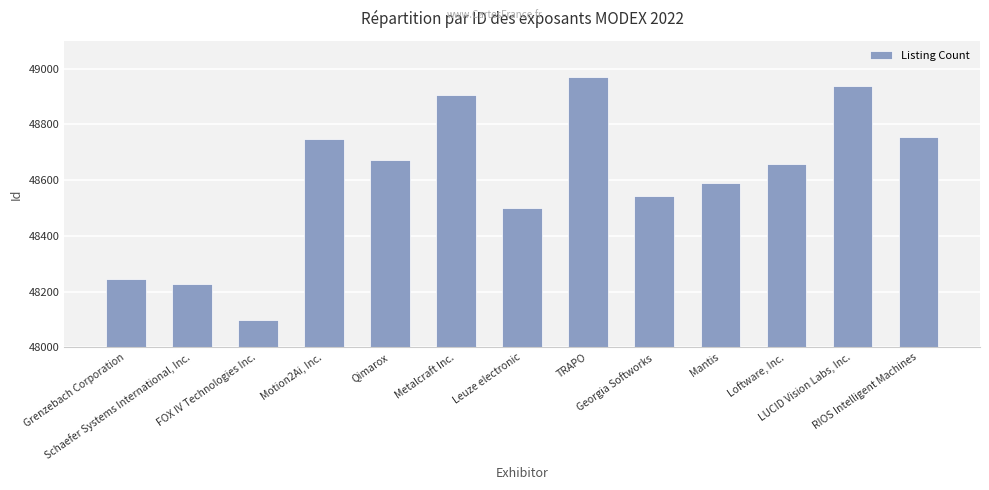

Which has a higher value, Loftware, Inc. or Leuze electronic?

Loftware, Inc.